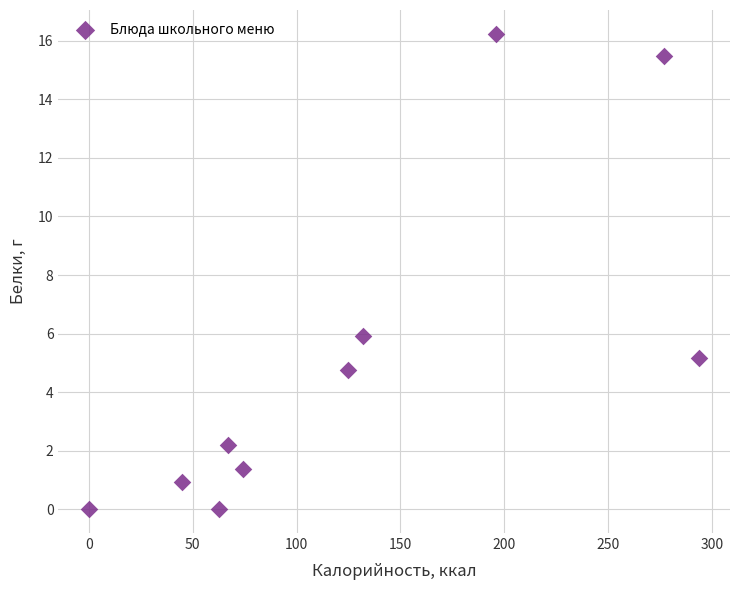

What Y value in the scatter plot is closest to 8?

5.9